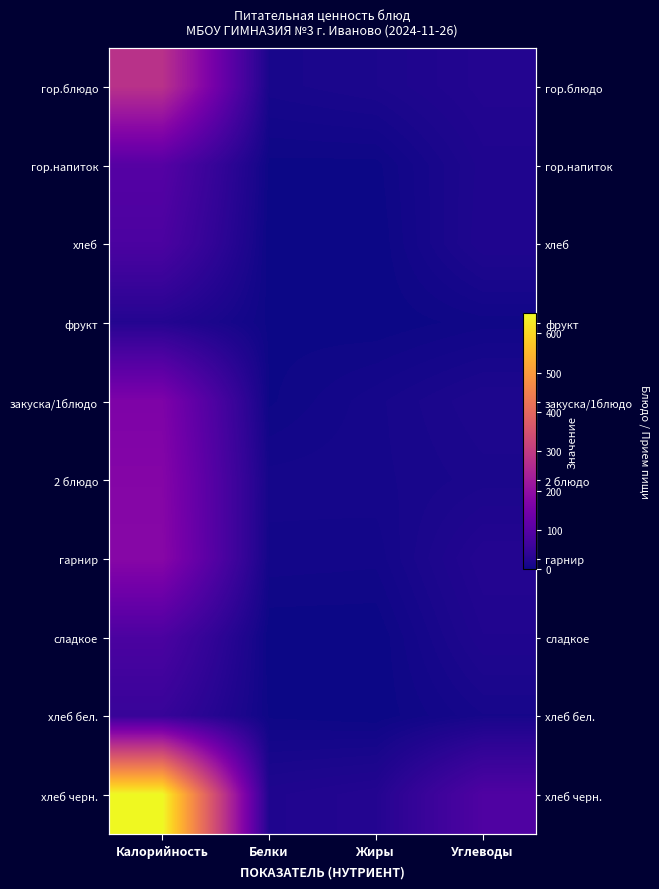

At Белки, list the series in order from largest to smallest.

хлеб черн., гор.блюдо, 2 блюдо, гарнир, закуска/1блюдо, хлеб бел., гор.напиток, фрукт, хлеб, сладкое